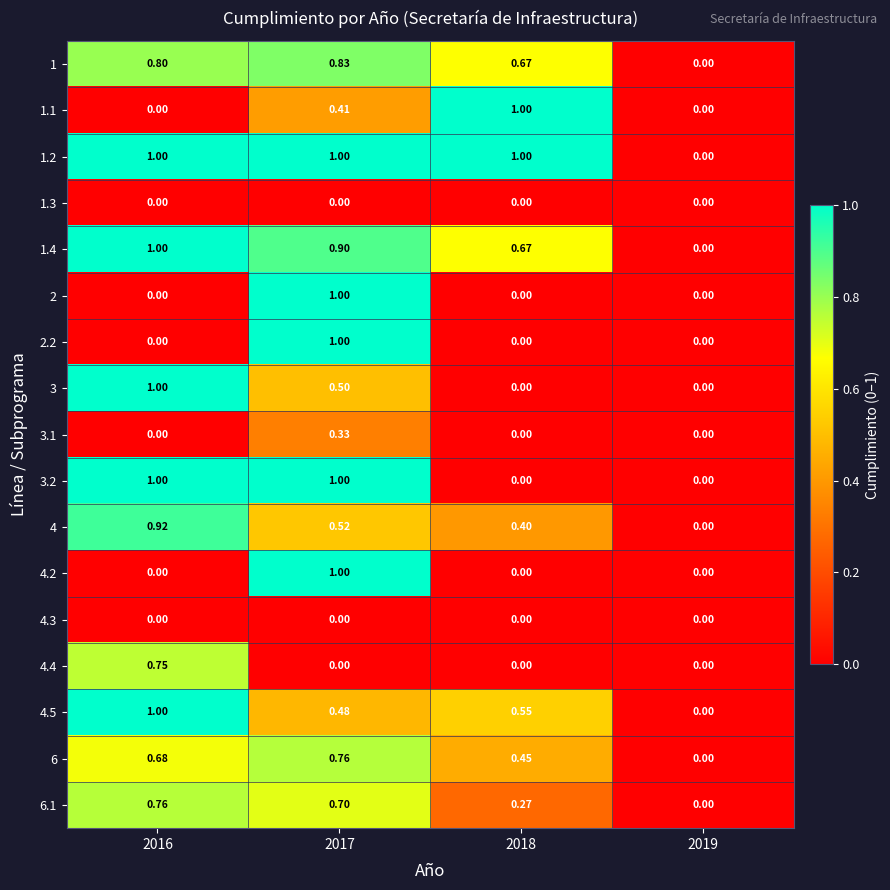

Is the value of 4.2 at 2017 greater than the value of 6 at 2017?

Yes